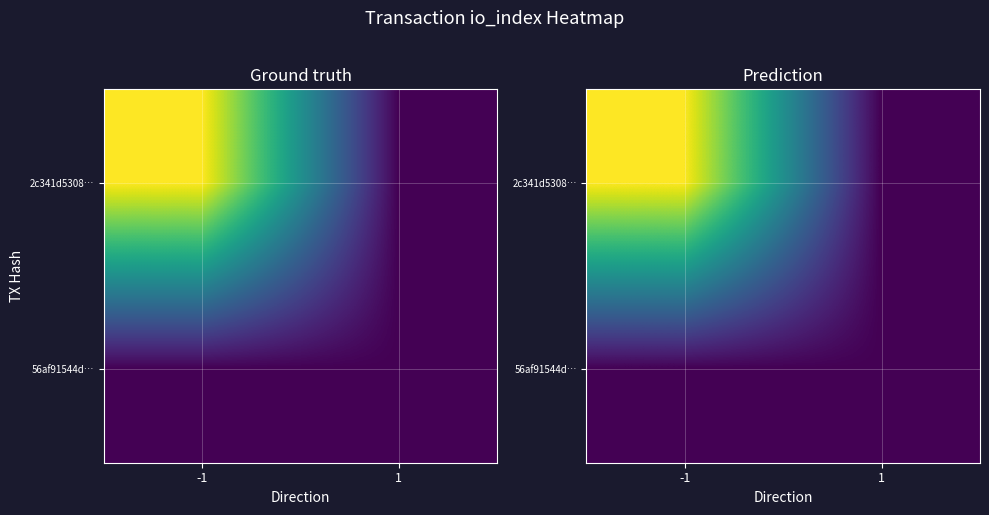

At which label does 2c341d5308… reach its peak?

-1